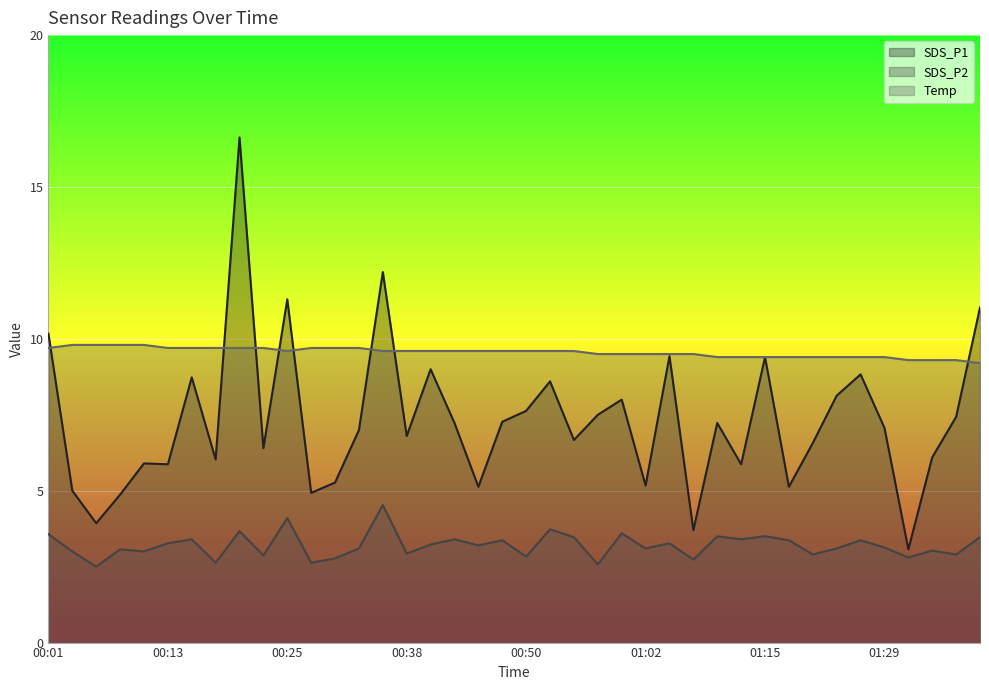

What is the total value across all series at 00:35?

26.3